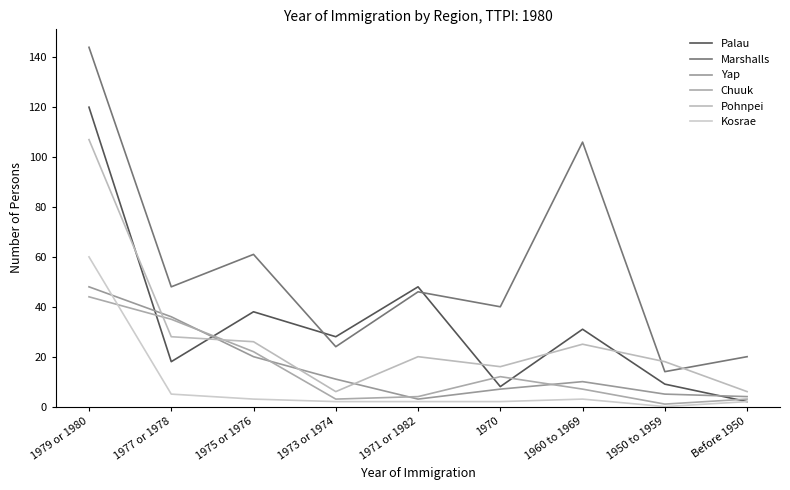

Does the chart have visible grid lines?

No